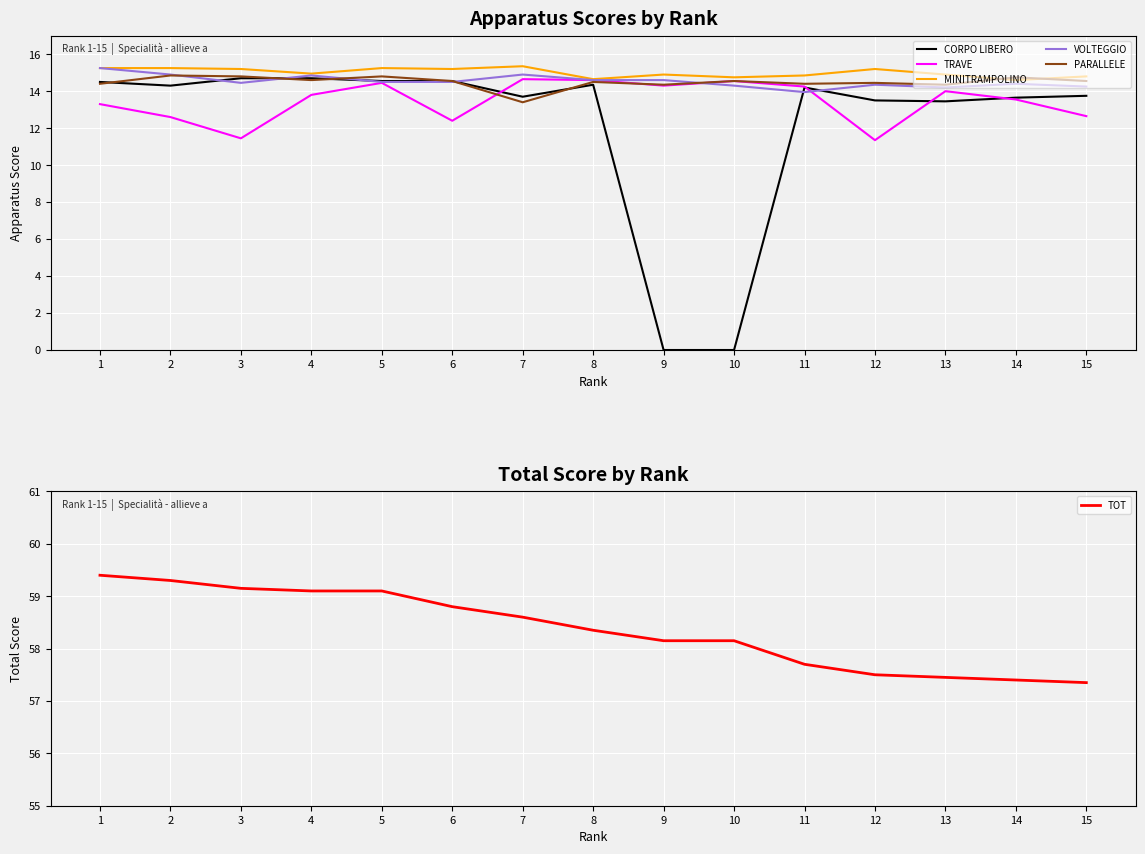

How many values in the TOT series are below 58?

5